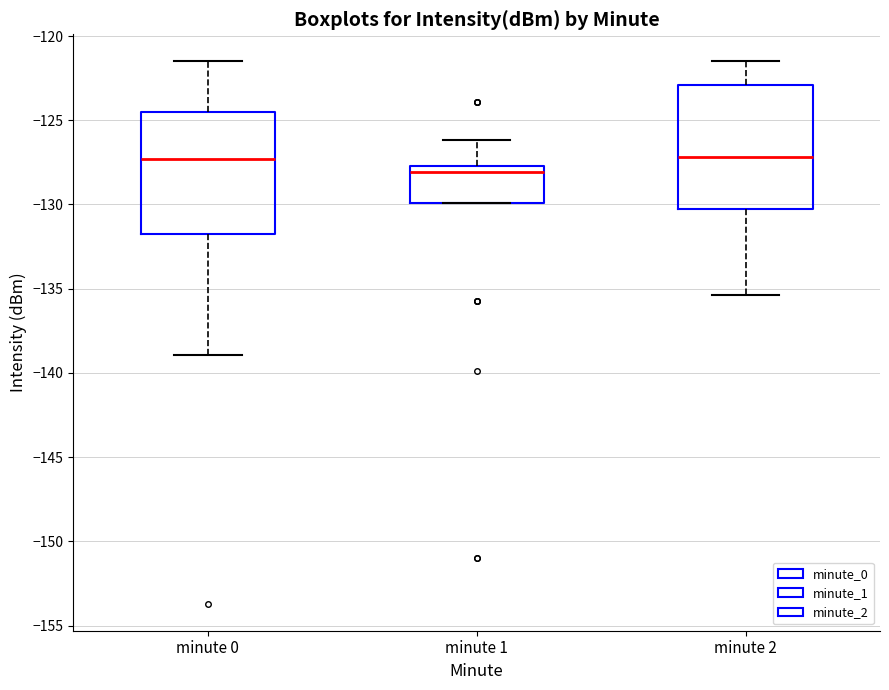

Reading left to right, transcribe this box plot: for each box, give where its median line is, the range the box spans, and where its two whiskers end, as read against the y-axis. The values are not printed on the chart, so give them approximately, as read against the axis.

minute 0: median -127.5, box -131.5 to -124.5, whiskers -139.0 to -121.5
minute 1: median -128.0, box -130.0 to -127.5, whiskers -130.0 to -126.0
minute 2: median -127.0, box -130.5 to -123.0, whiskers -135.5 to -121.5